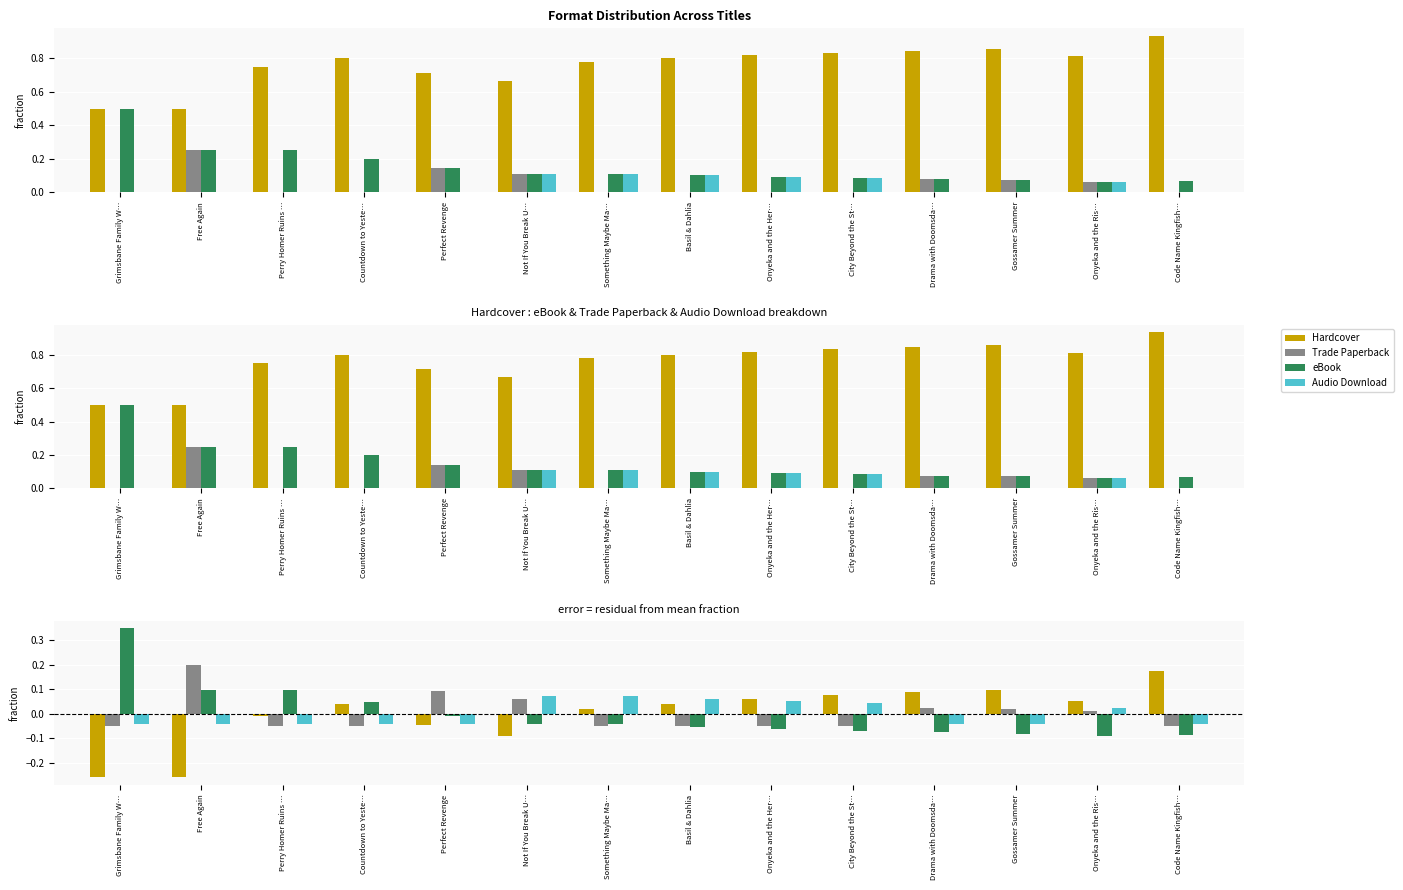

The Hardcover series shows 0.1 at Onyeka and the Ris…. True or false?

True